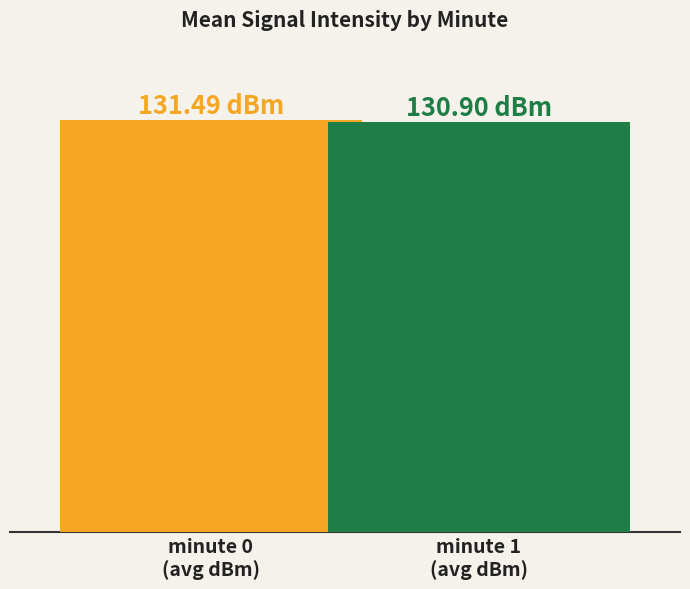

List the labels in order of value, smallest first.

minute 1
(avg dBm), minute 0
(avg dBm)